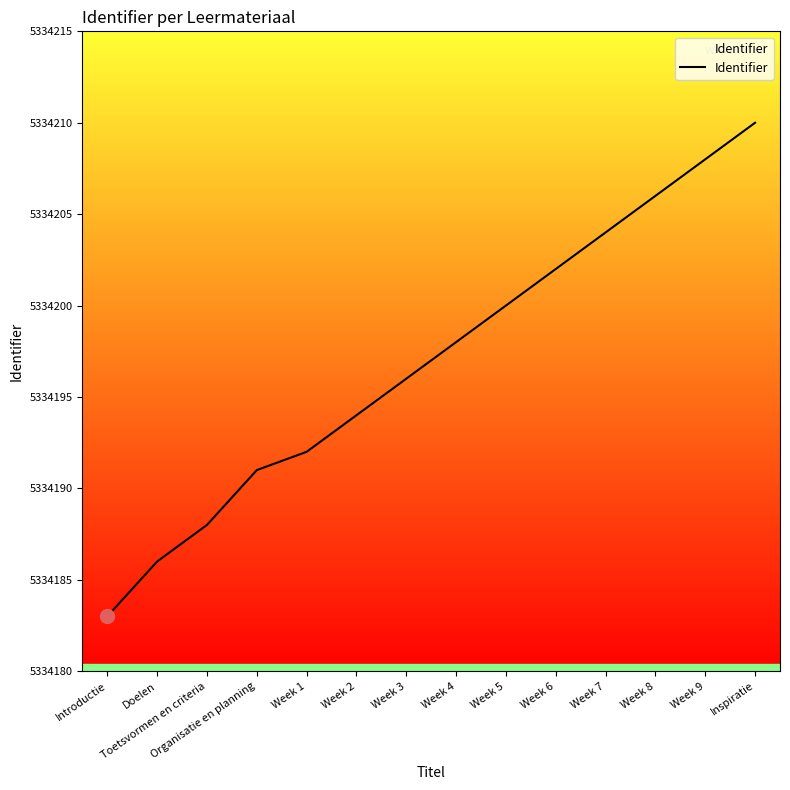

Does the chart display data point markers on the line(s)?

No